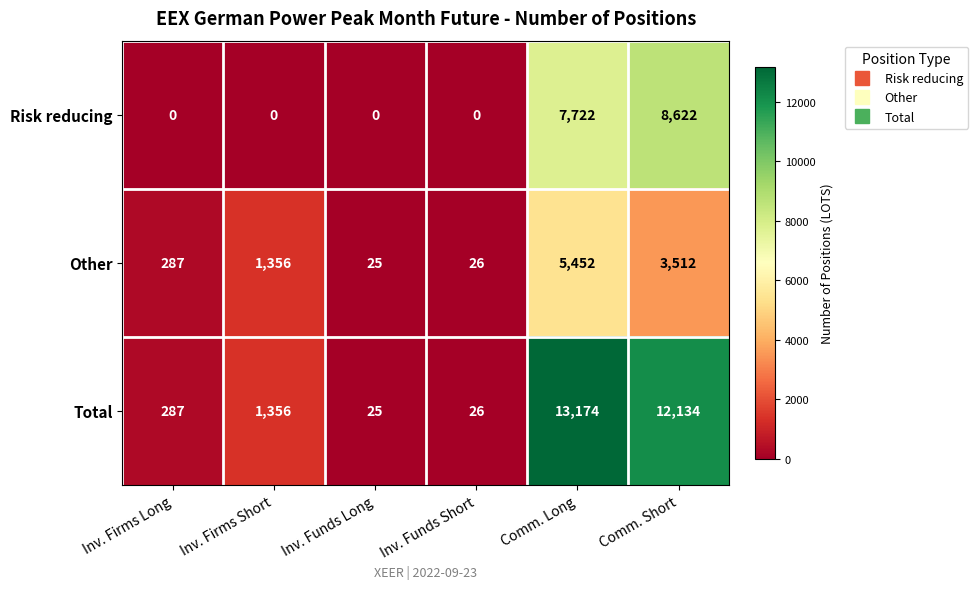

At which category is the sum across all series the highest?

Comm. Long